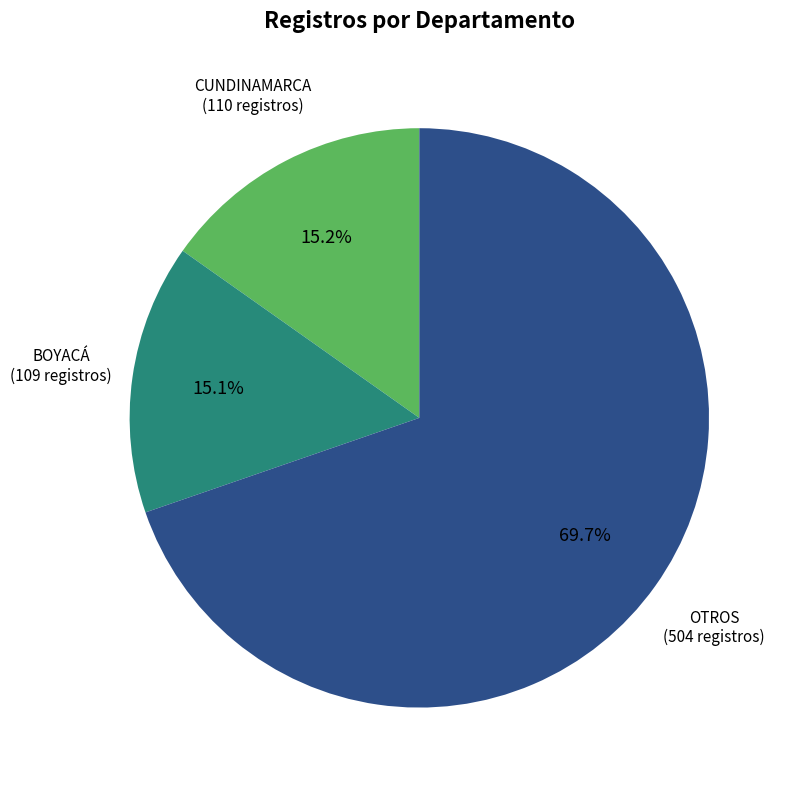

To the nearest percent, what is the difference between the largest and smallest slice percentages?

55%